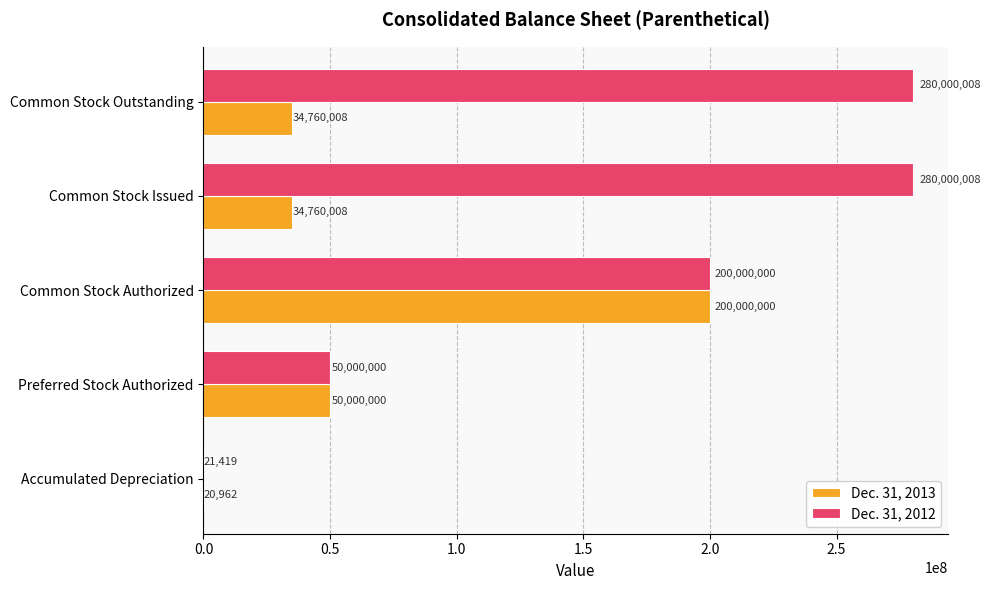

Which series has the largest total across all categories?

Dec. 31, 2012